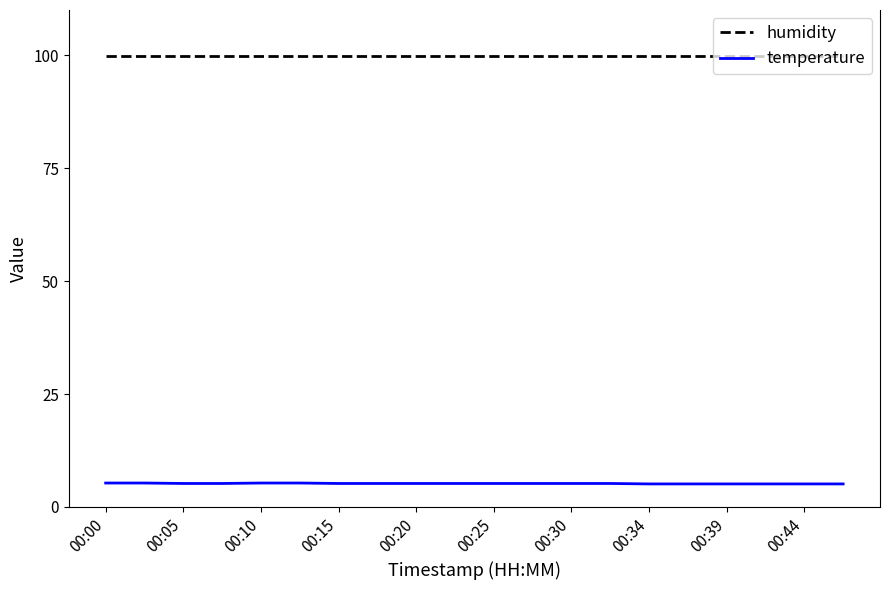

Which series has the largest total across all categories?

humidity